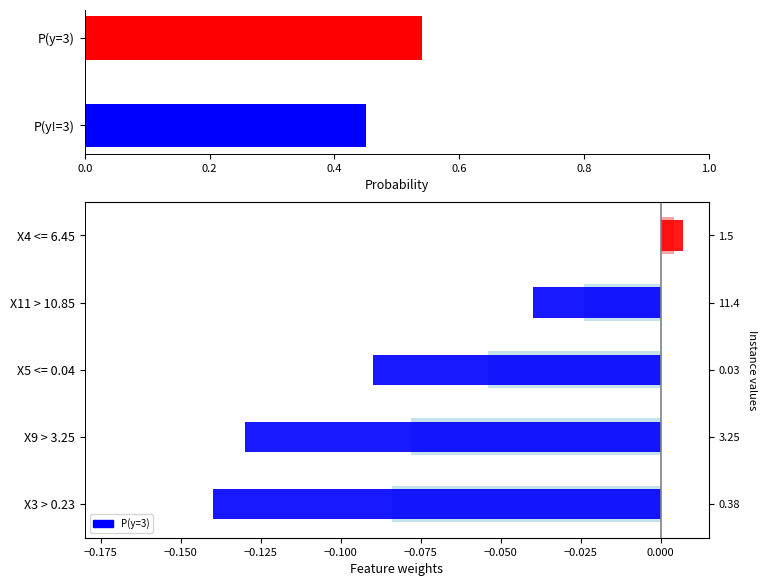

What value does the data have at P(y=3)?

0.5